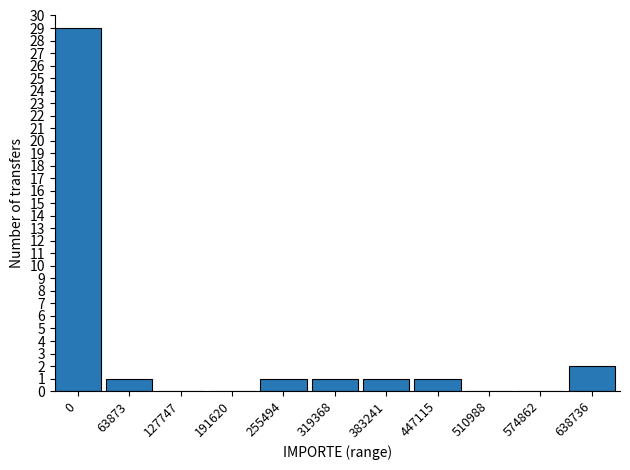

Are the bars horizontal?

No